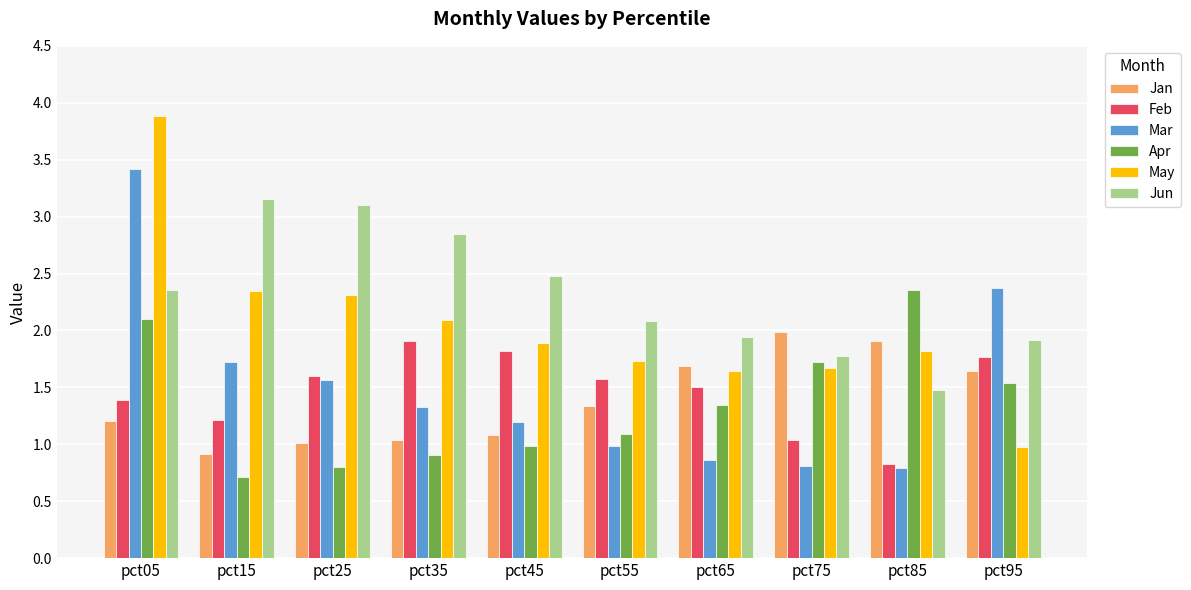

What is the value of the May bar at the 9th from the left?

1.8